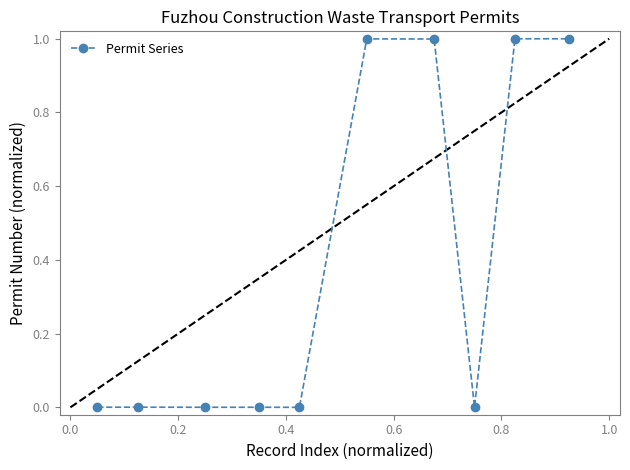

How many points are higher than both their immediate neighbors (excluding endpoints)?

3